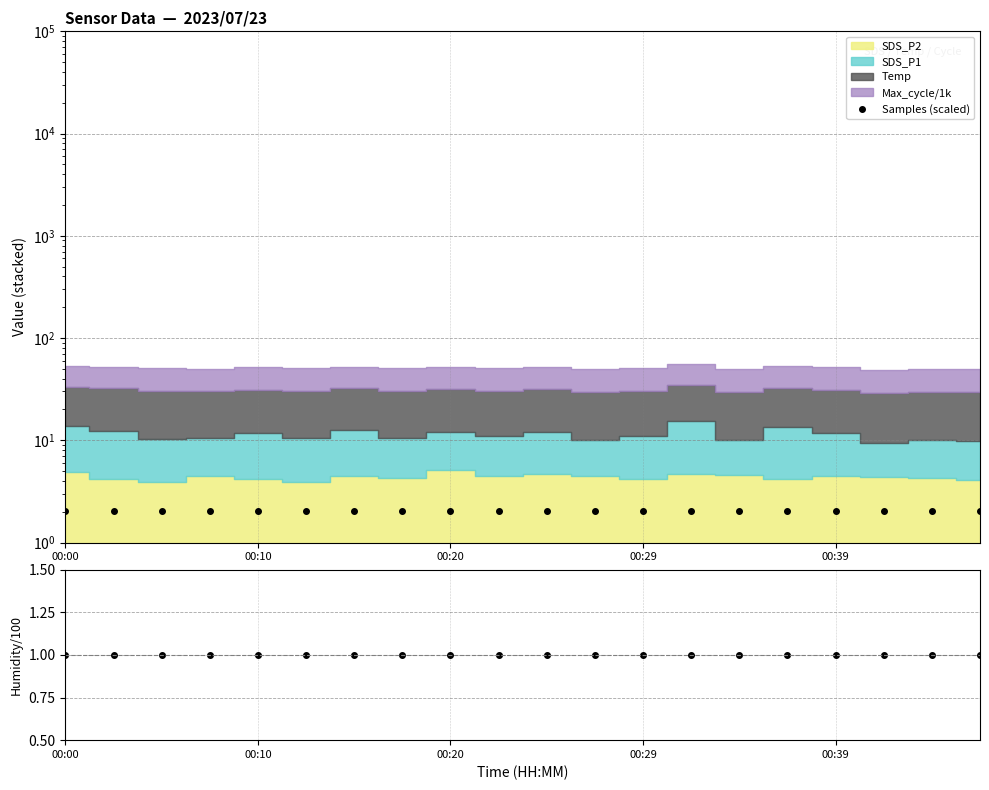

What is the average value of the Humidity/100 series?

1.0